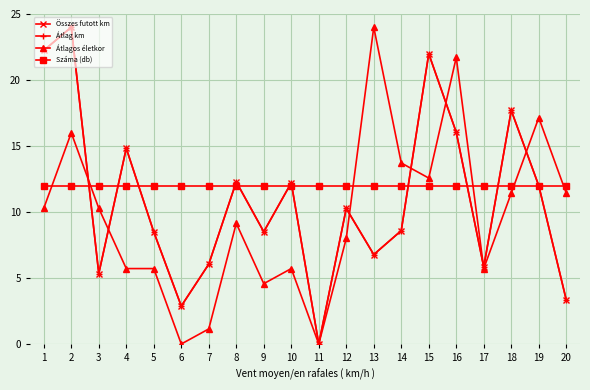

Reading left to right, list all the values displayed in this chart.

Összes futott km: 22.2	24.0	5.3	14.8	8.5	2.9	6.1	12.3	8.5	12.2	0.0	10.3	6.8	8.6	22.0	16.0	5.8	17.7	12.0	3.3
Átlag km: 22.2	24.0	5.3	14.8	8.5	2.9	6.1	12.3	8.5	12.2	0.0	10.3	6.8	8.6	22.0	16.0	5.8	17.7	12.0	3.3
Átlagos életkor: 10.3	16.0	10.3	5.7	5.7	0.0	1.1	9.1	4.6	5.7	0.0	8.0	24.0	13.7	12.6	21.7	5.7	11.4	17.1	11.4
Száma (db): 12.0	12.0	12.0	12.0	12.0	12.0	12.0	12.0	12.0	12.0	12.0	12.0	12.0	12.0	12.0	12.0	12.0	12.0	12.0	12.0